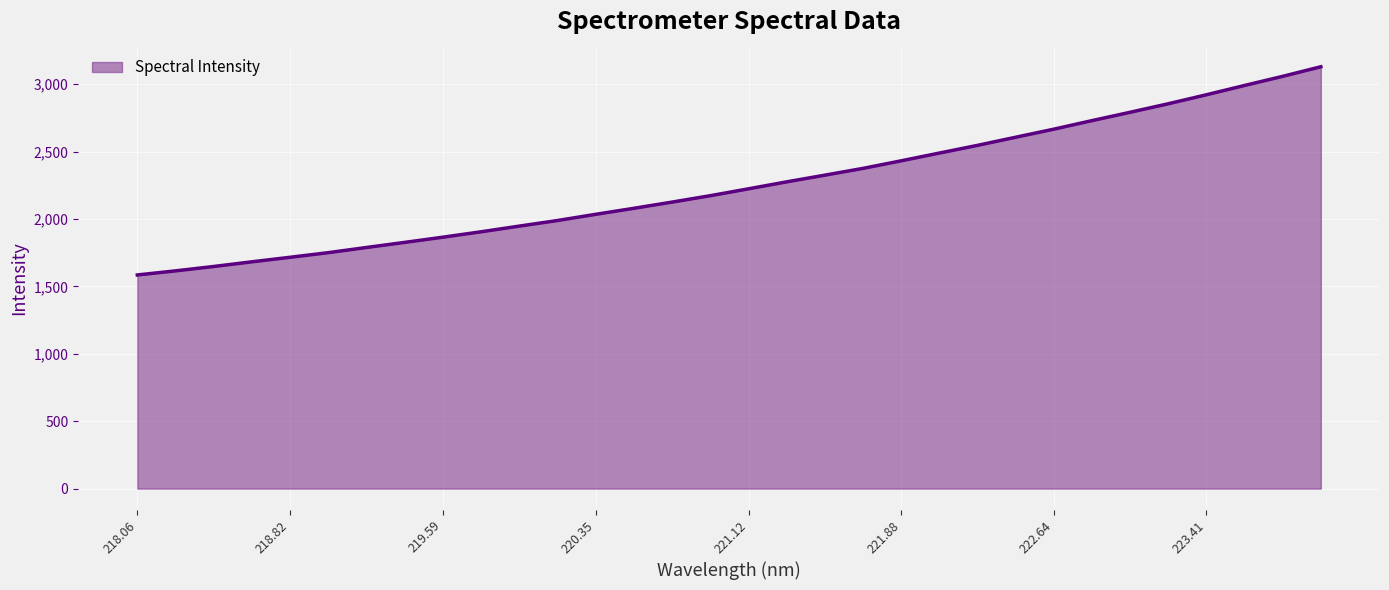

What is the minimum value shown in the chart?

1585.0